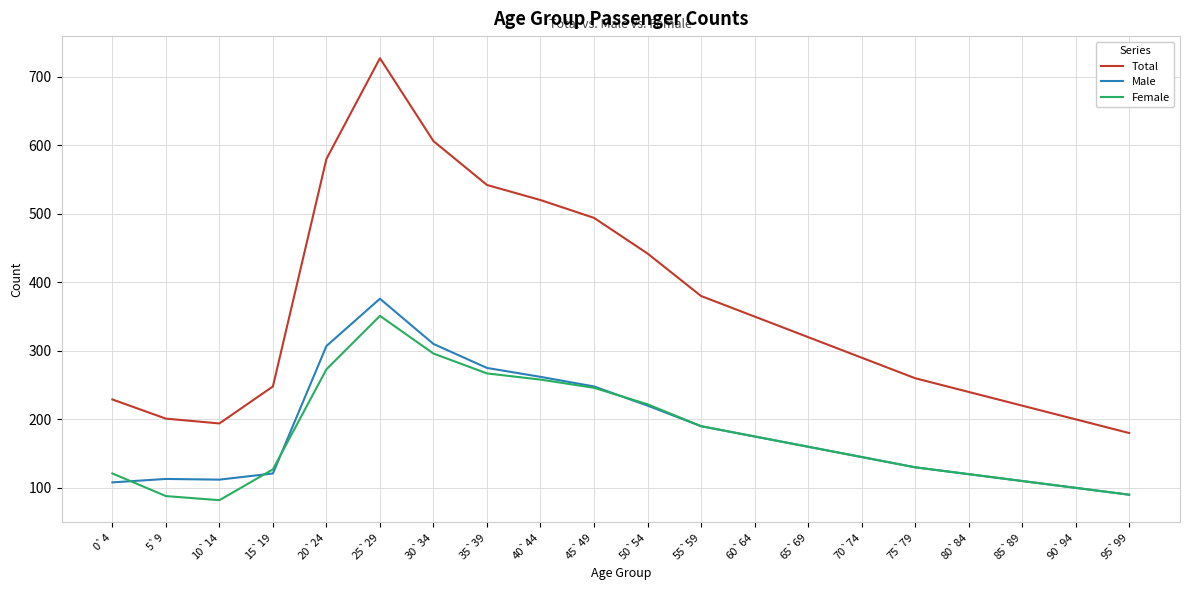

How many distinct data groups are displayed?

3